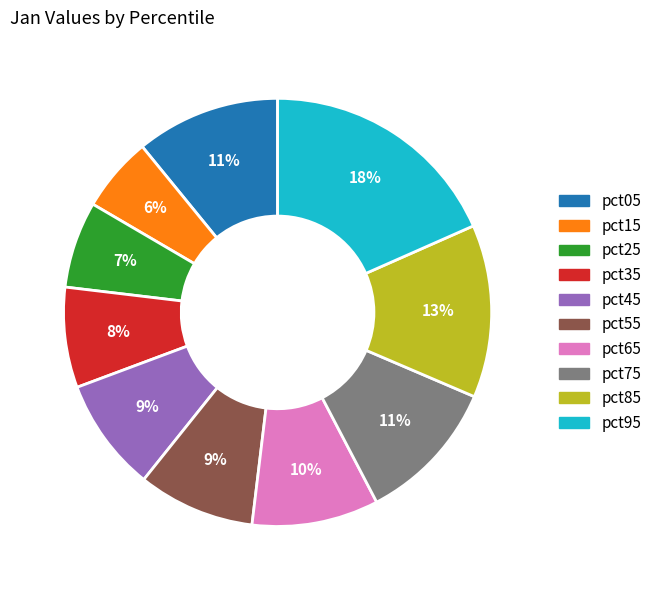

Count the number of slices in the pie.

10